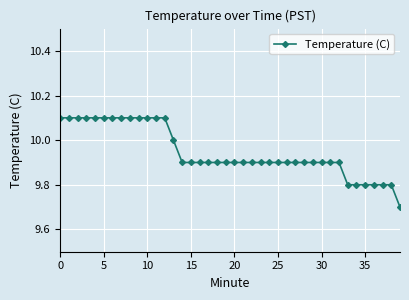

What is the sum of all values?

397.9